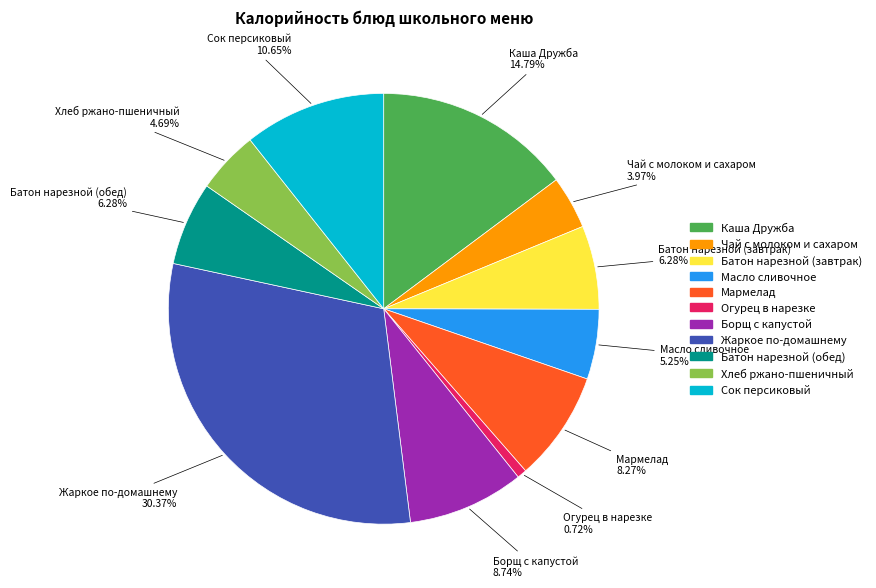

Is there a majority slice in this chart?

No